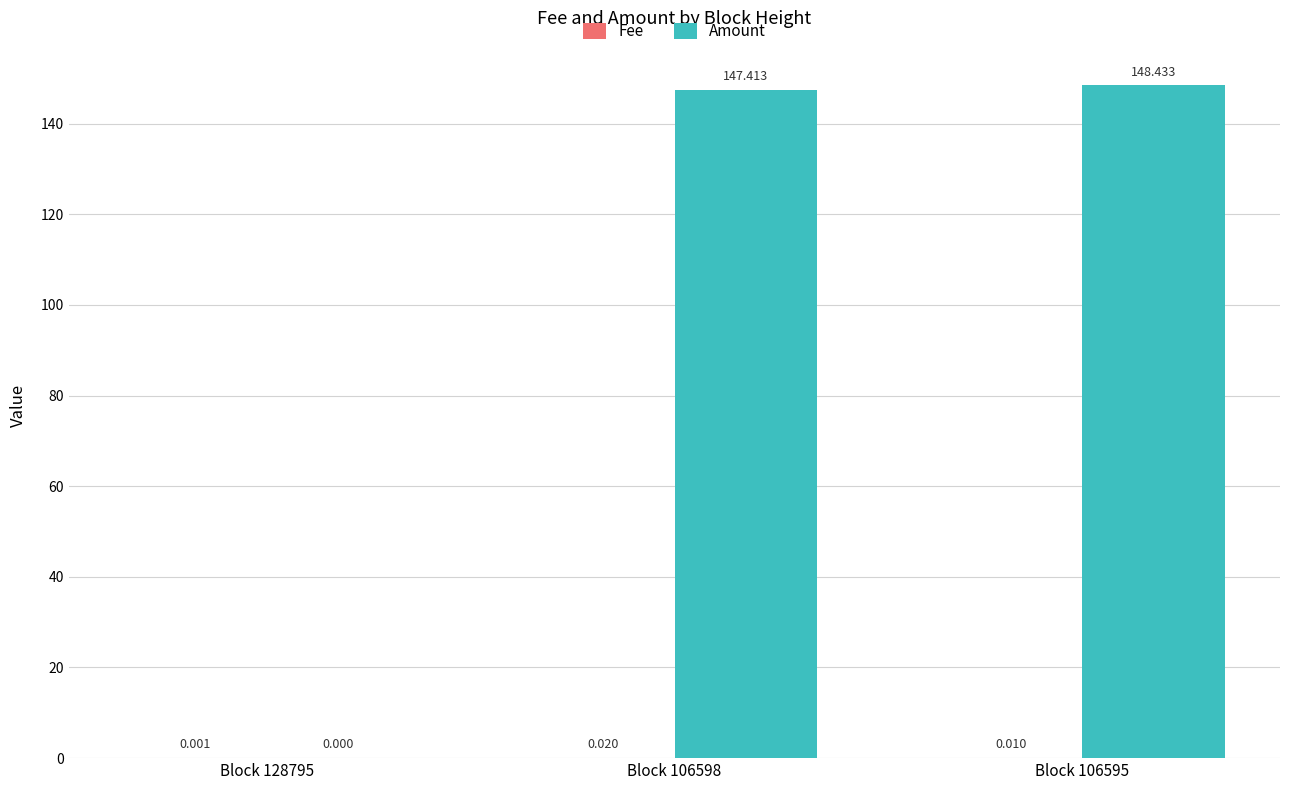

Which series changed the most between Block 106598 and Block 106595?

Amount